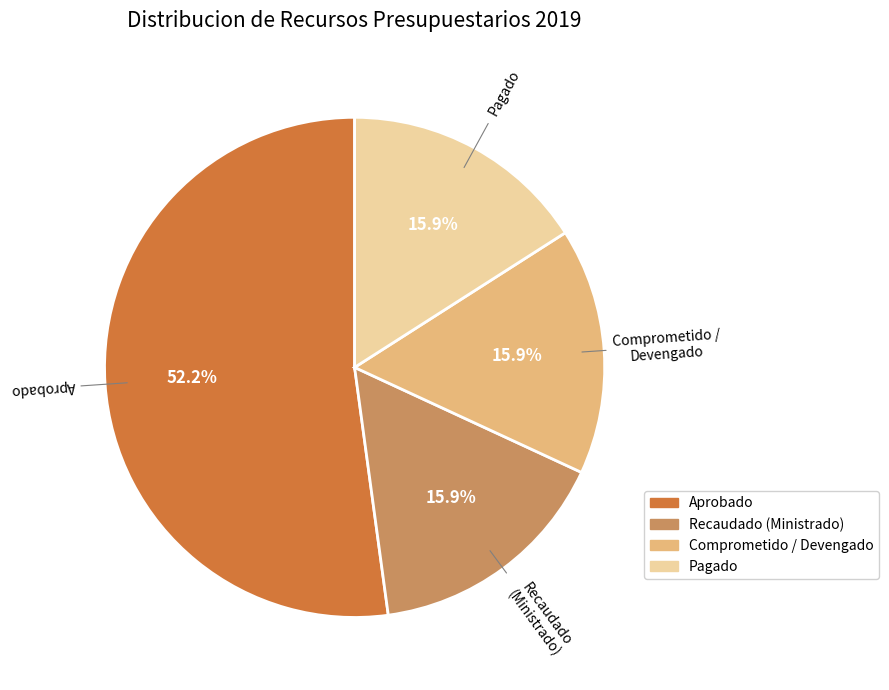

What percentage is the Recaudado (Ministrado) slice, to the nearest percent?

16%